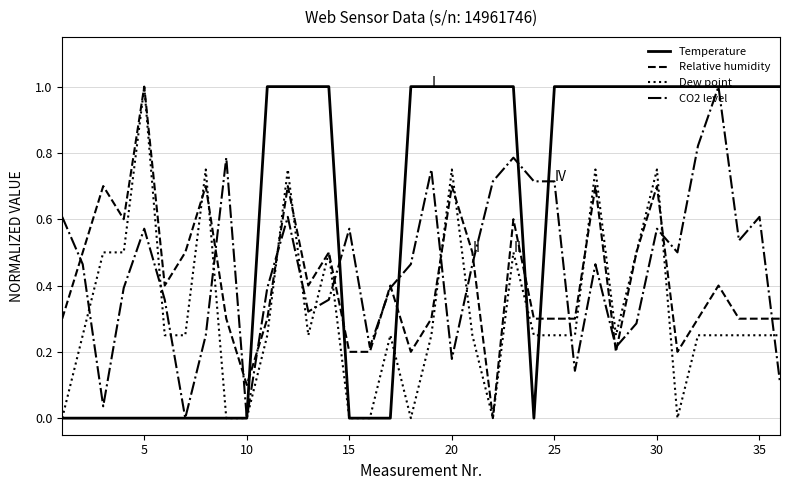

Which series ends up on top after the final intersection of Relative humidity and Temperature?

Temperature